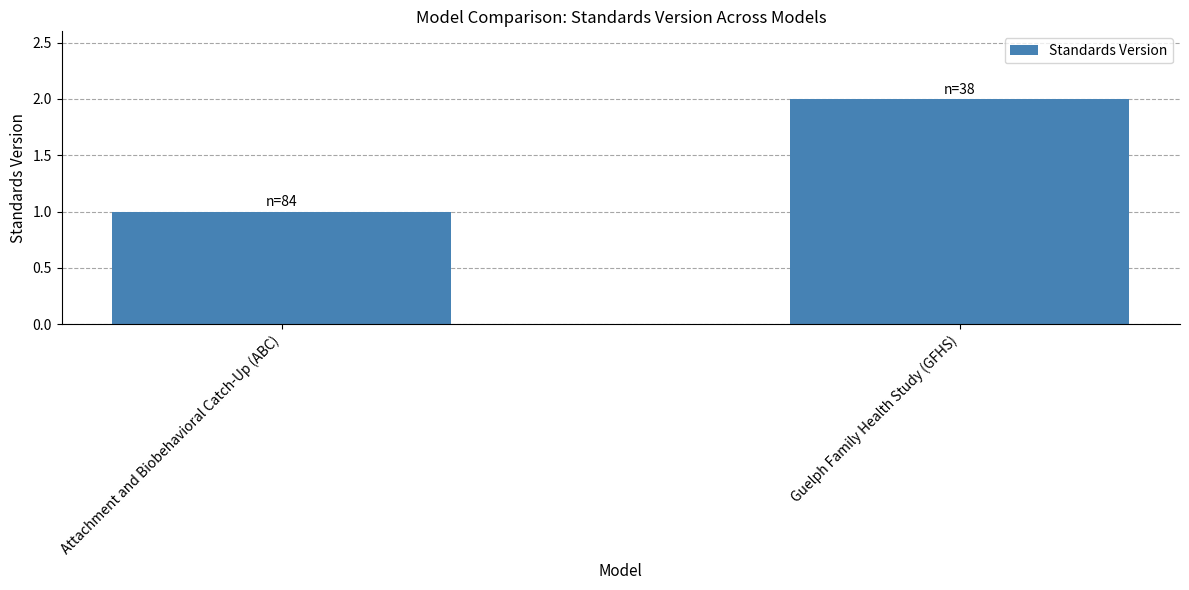

How many distinct data groups are displayed?

1